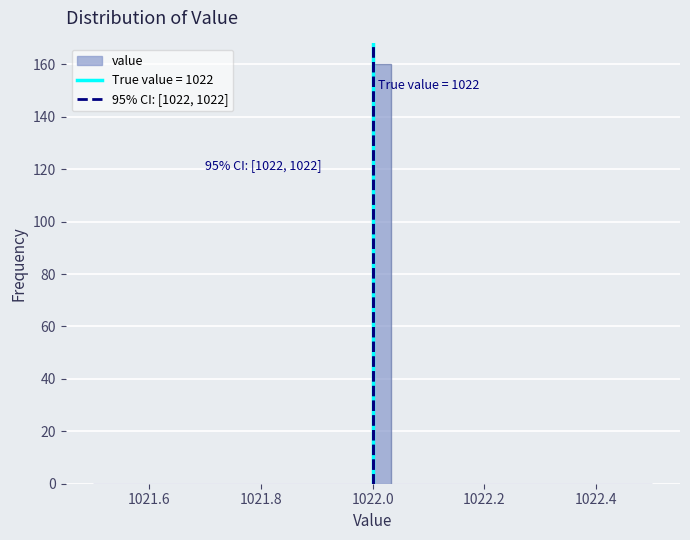

Around what value on the x-axis is the tallest bar? Give the approximate position of its centre, as read against the axis.

1022.02